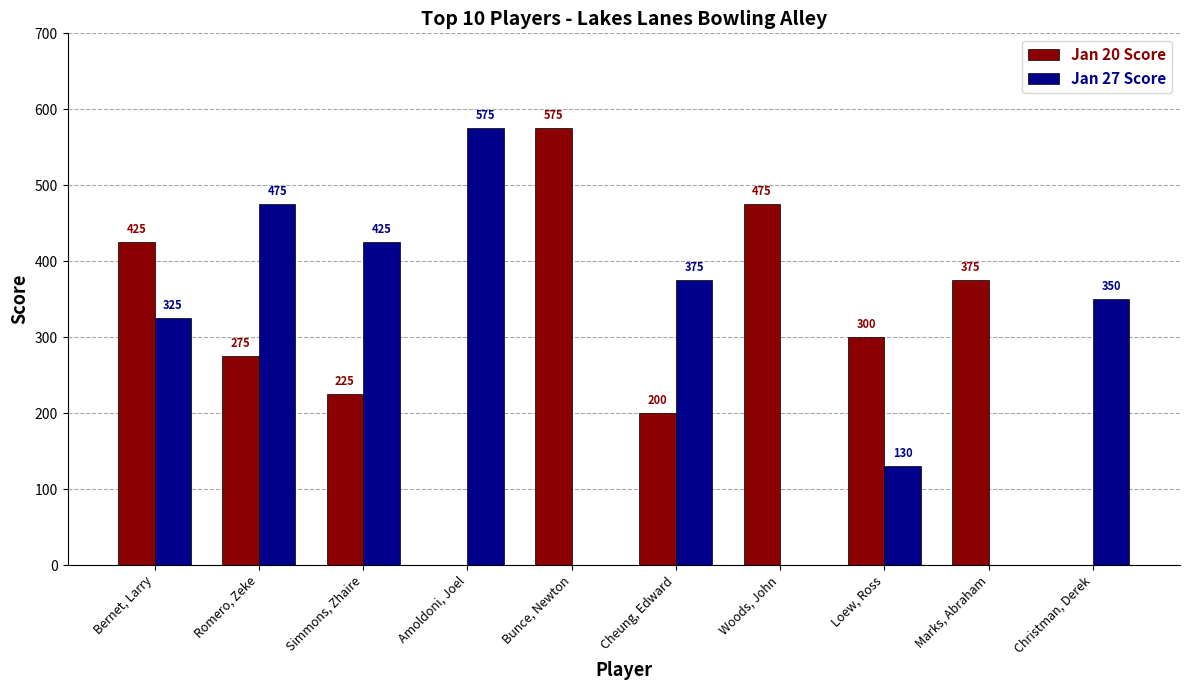

True or false: Jan 27 Score has a value of 130 at Loew, Ross.

True